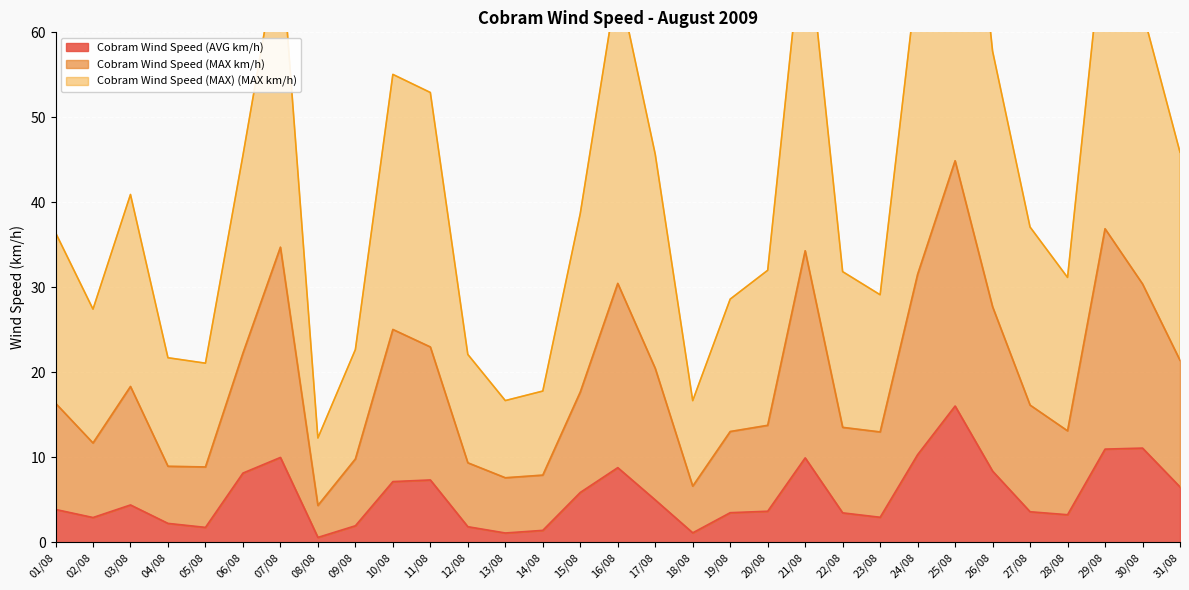

Reading left to right, what are all the values shown in this chart?

Cobram Wind Speed (AVG km/h): 3.9	2.9	4.4	2.2	1.8	8.1	10.0	0.6	1.9	7.1	7.3	1.8	1.1	1.4	5.9	8.8	5.0	1.1	3.5	3.6	9.9	3.5	2.9	10.3	16.0	8.4	3.6	3.2	11.0	11.1	6.5
Cobram Wind Speed (MAX km/h): 16.4	11.7	18.3	8.9	8.9	22.2	34.7	4.3	9.8	25.0	23.0	9.3	7.6	7.9	17.7	30.5	20.5	6.6	13.0	13.8	34.3	13.5	13.0	31.5	44.9	27.7	16.1	13.1	36.9	30.4	21.4
Cobram Wind Speed (MAX) (MAX km/h): 36.4	27.4	40.9	21.7	21.1	45.5	70.9	12.3	22.7	55.0	52.9	22.1	16.7	17.8	38.7	66.2	45.7	16.7	28.6	32.0	74.1	31.8	29.1	66.9	99.6	57.8	37.1	31.2	73.0	62.5	45.9